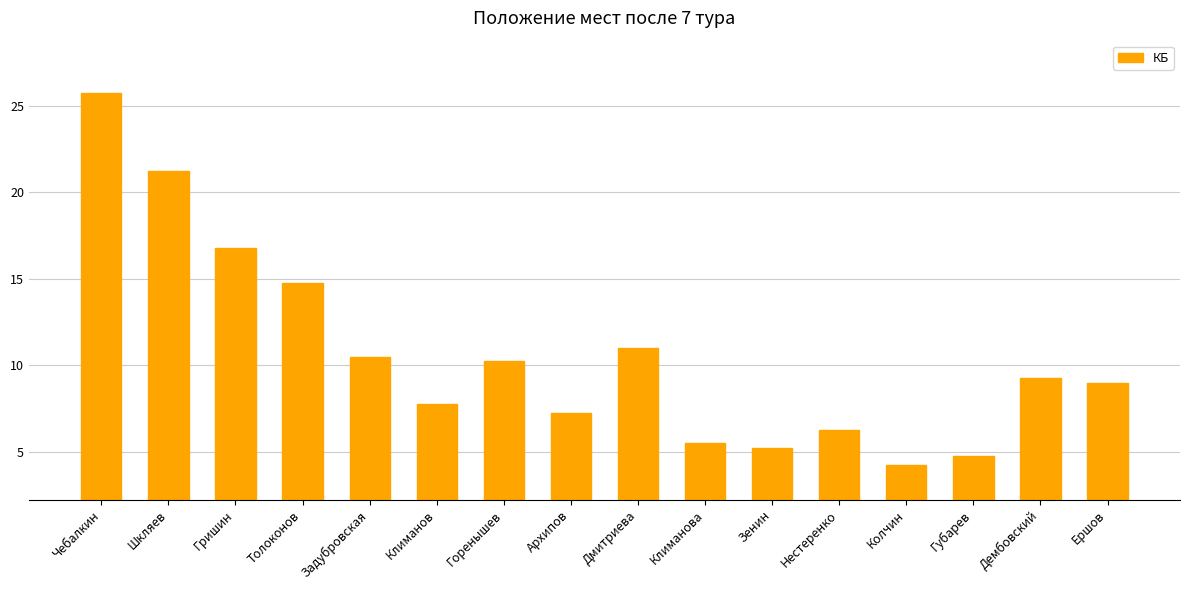

What is the ratio of the value at Шкляев to the value at Архипов?

2.9